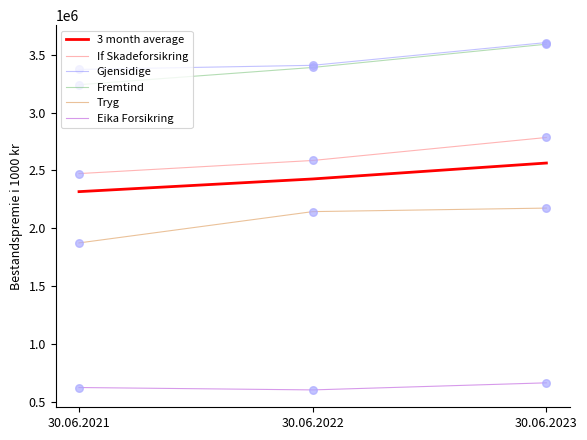

What are all the series names shown in the legend?

3 month average, If Skadeforsikring, Gjensidige, Fremtind, Tryg, Eika Forsikring